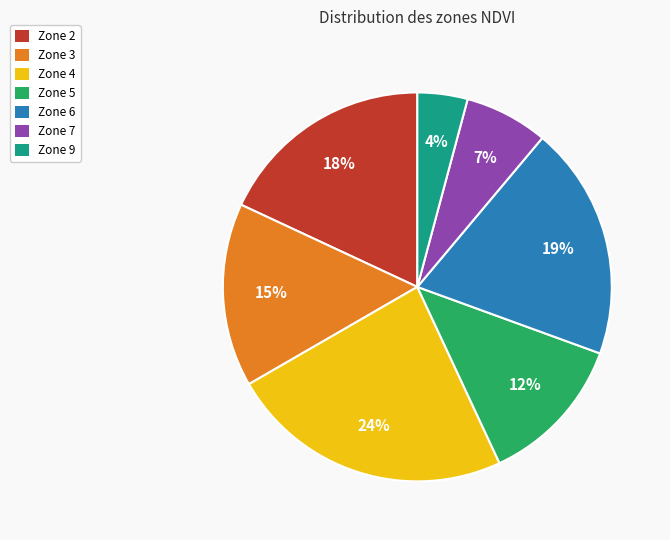

To the nearest percent, what is the average slice percentage?

14%